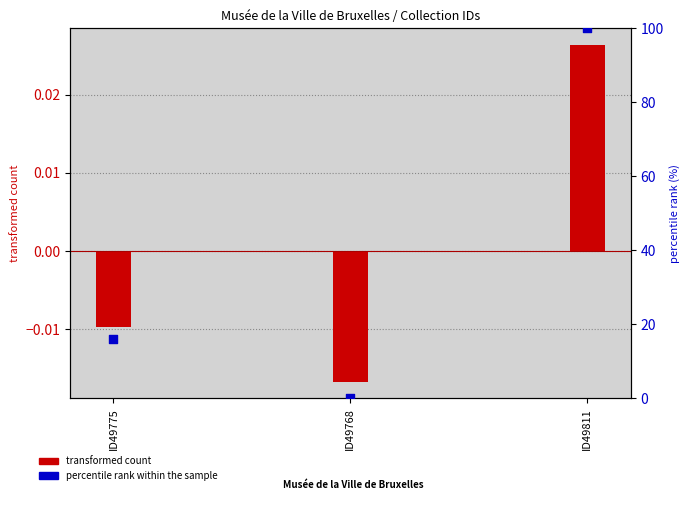

At how many categories does at least one series exceed 29?

1